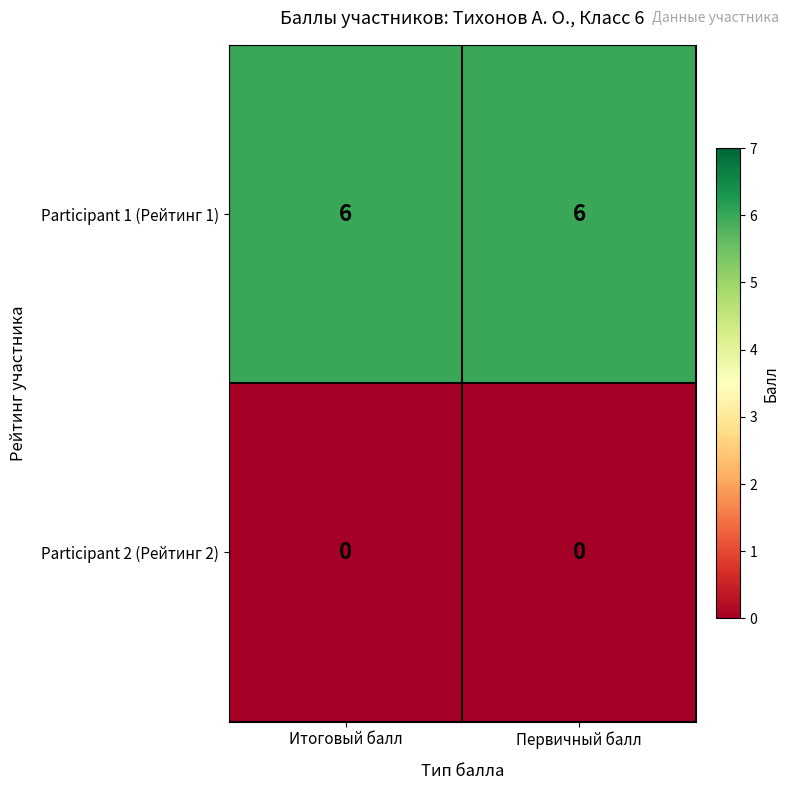

How many distinct data groups are displayed?

2